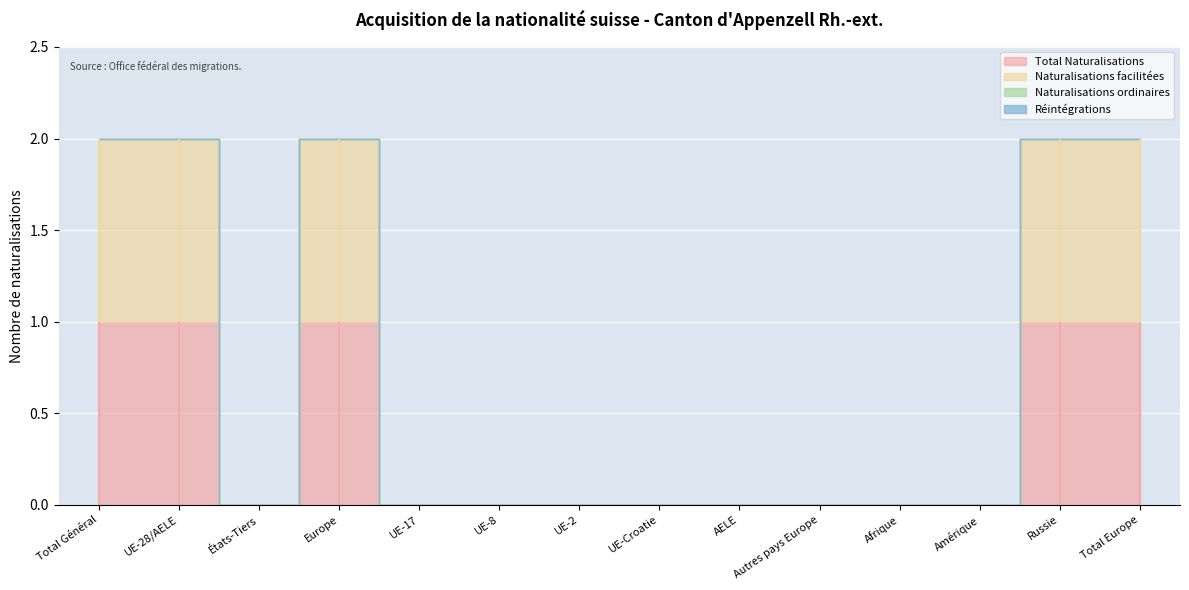

How many lines are shown in the chart?

4